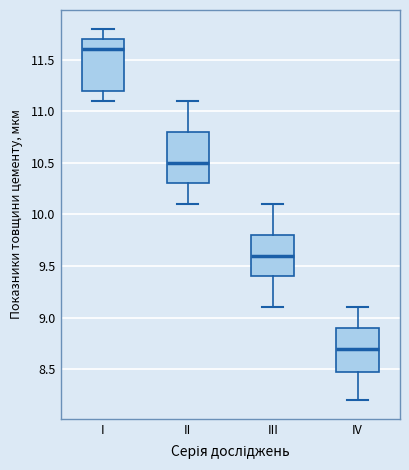

Reading left to right, transcribe this box plot: for each box, give where its median line is, the range the box spans, and where its two whiskers end, as read against the y-axis. The values are not printed on the chart, so give them approximately, as read against the axis.

I: median 11.6, box 11.2 to 11.7, whiskers 11.1 to 11.8
II: median 10.5, box 10.3 to 10.8, whiskers 10.1 to 11.1
III: median 9.6, box 9.4 to 9.8, whiskers 9.1 to 10.1
IV: median 8.7, box 8.5 to 8.9, whiskers 8.2 to 9.1